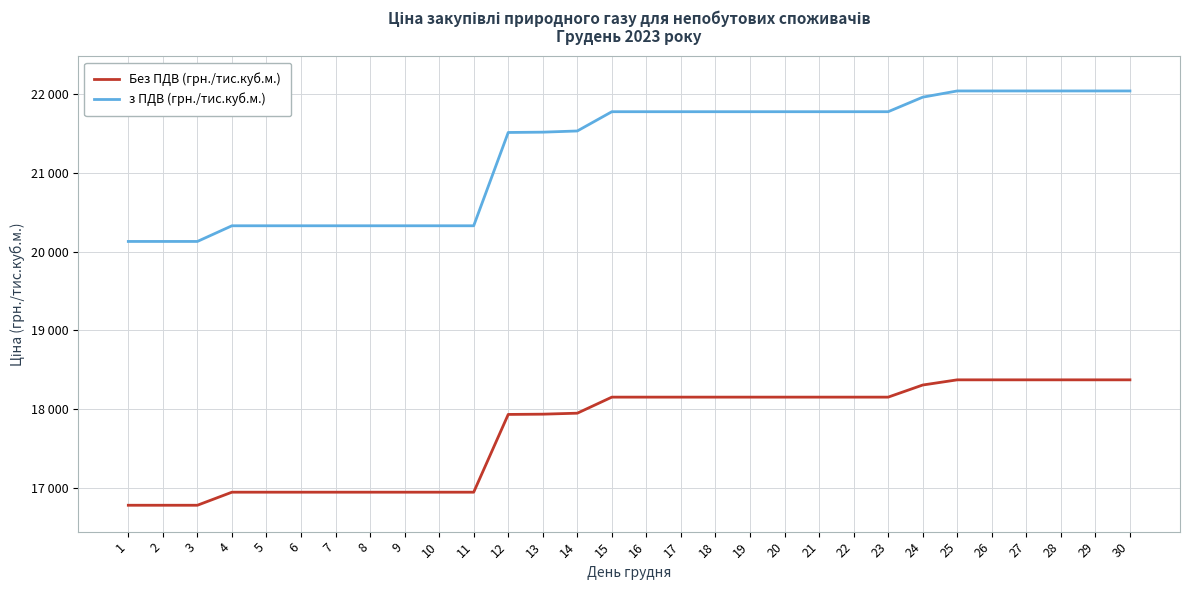

What is the value of the з ПДВ (грн./тис.куб.м.) point at the 10th from the left?

20329.3